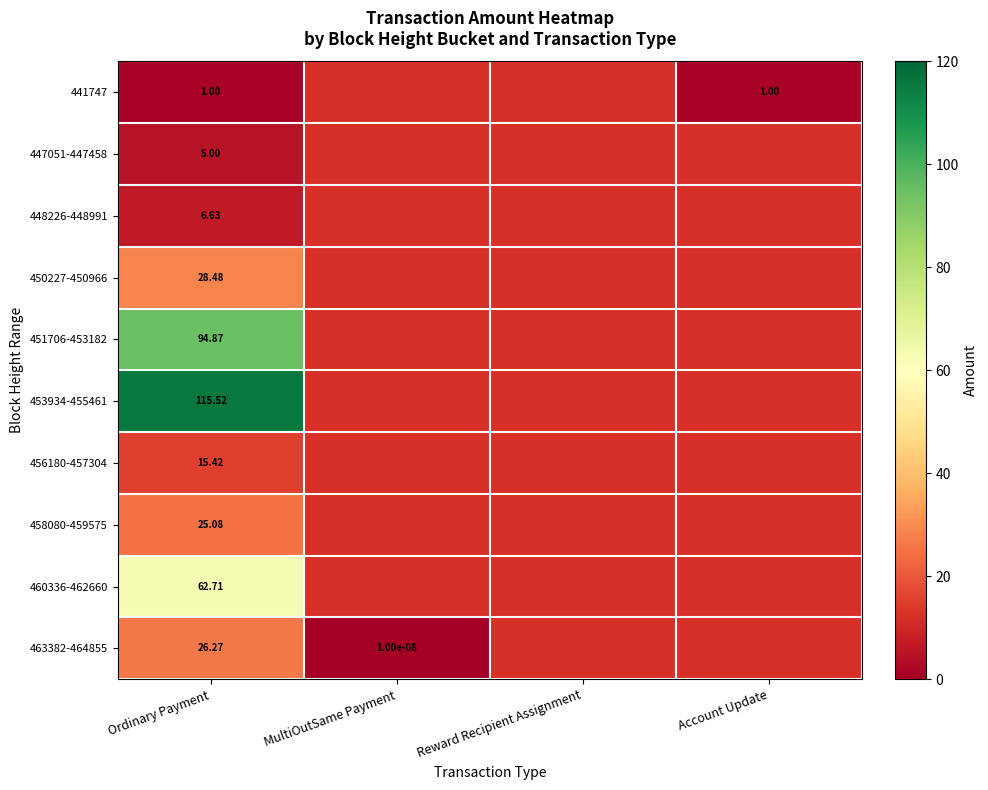

Which has a higher value, Ordinary Payment or MultiOutSame Payment?

MultiOutSame Payment